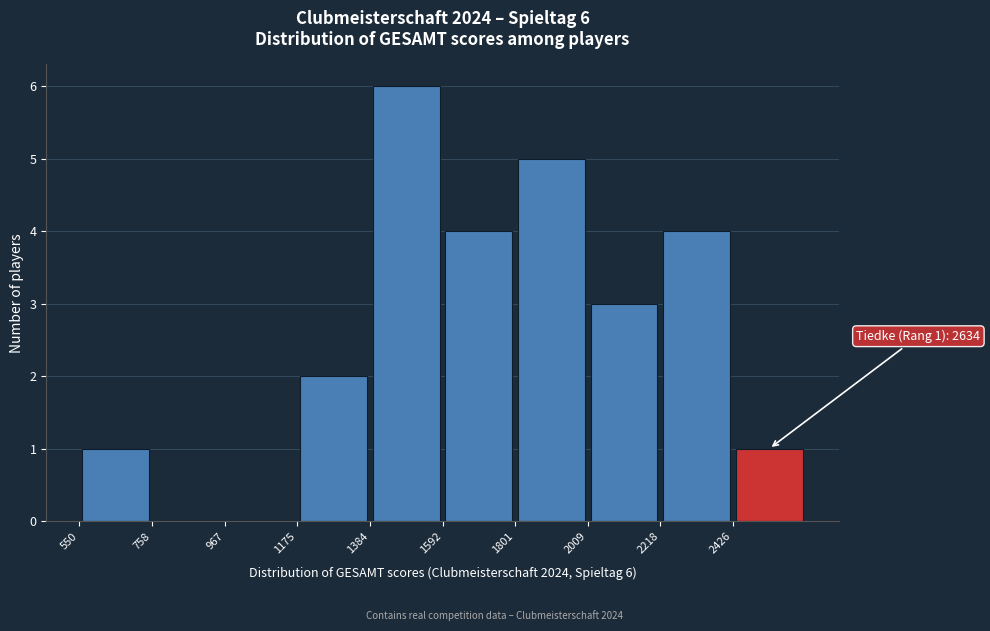

Over which range of the x-axis is the bar tallest?

1400 to 1600